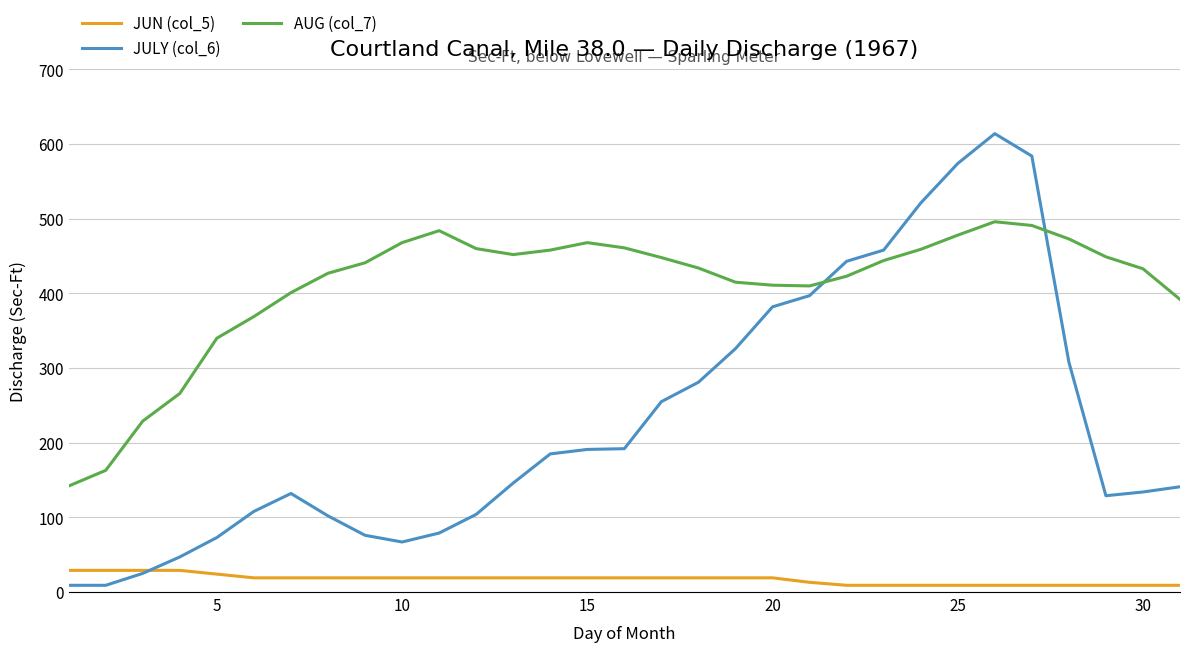

Rank the series by their maximum value, from highest to lowest.

JULY (col_6), AUG (col_7), JUN (col_5)